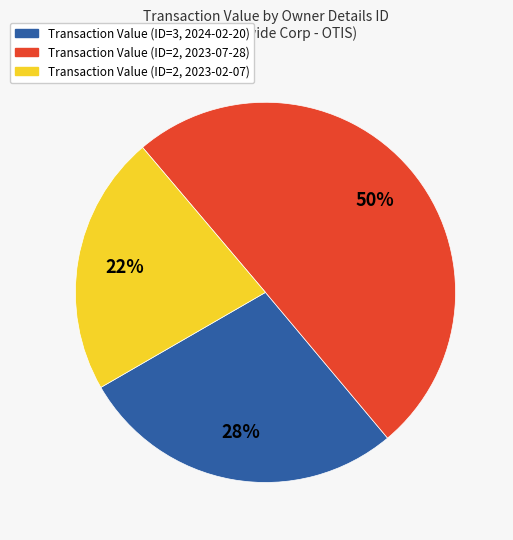

To the nearest percent, what is the average slice percentage?

33%